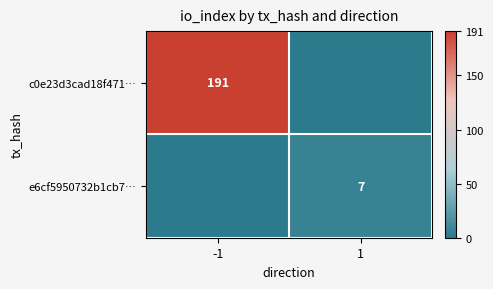

True or false: e6cf5950732b1cb7… has a value of 7 at 1.

True